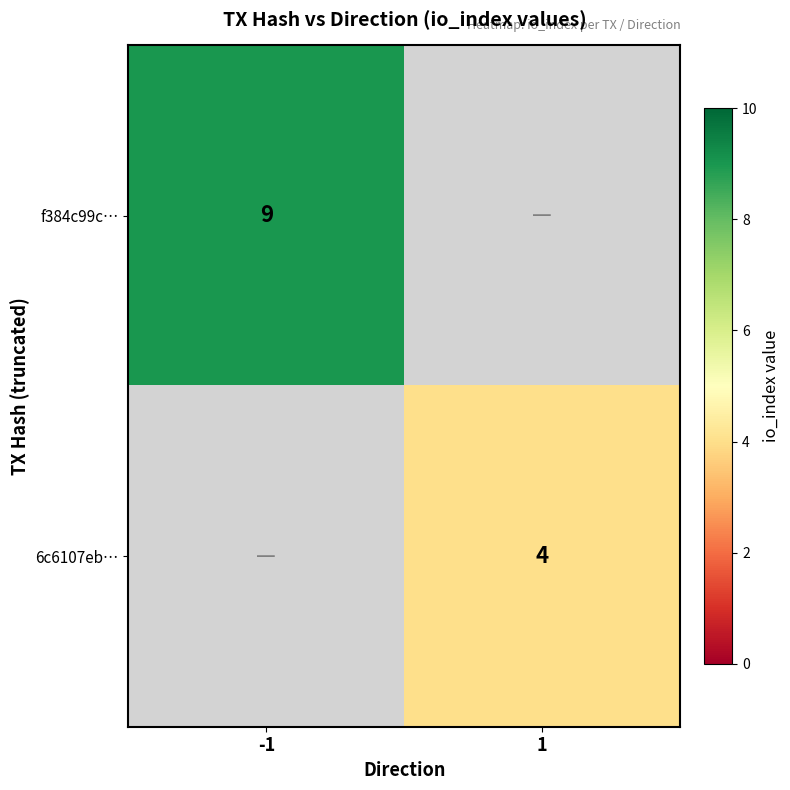

The value of 6c6107eb… at 1 is 7. True or false?

False